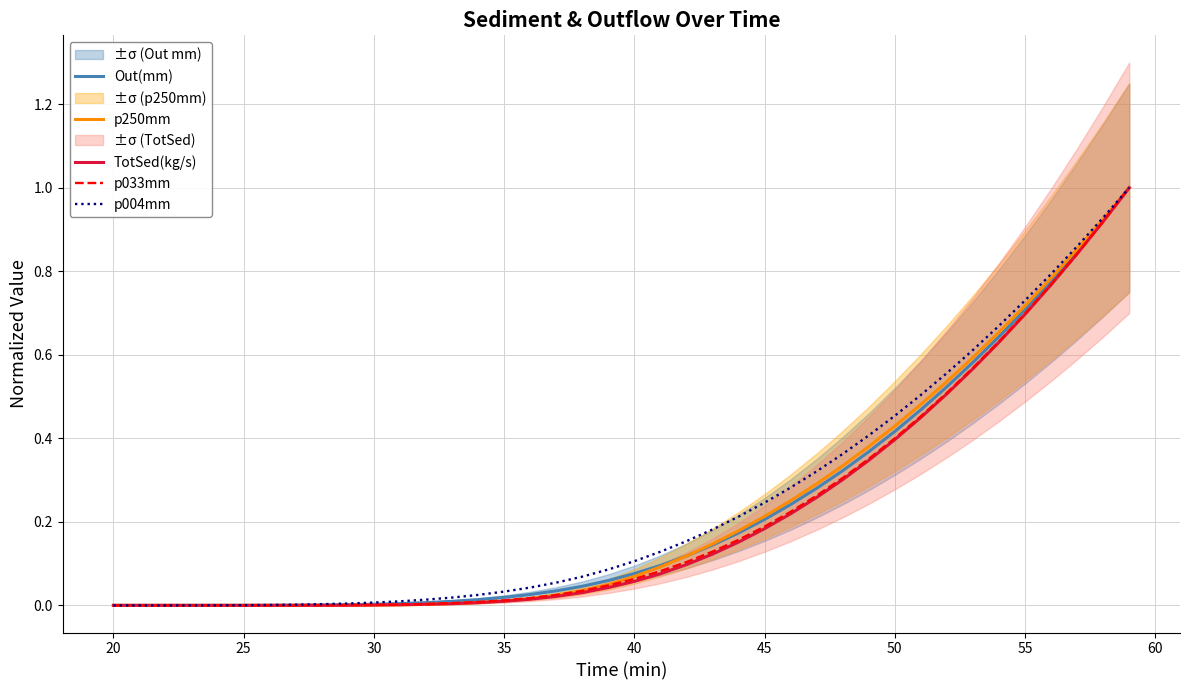

Count the number of data series in this chart.

5